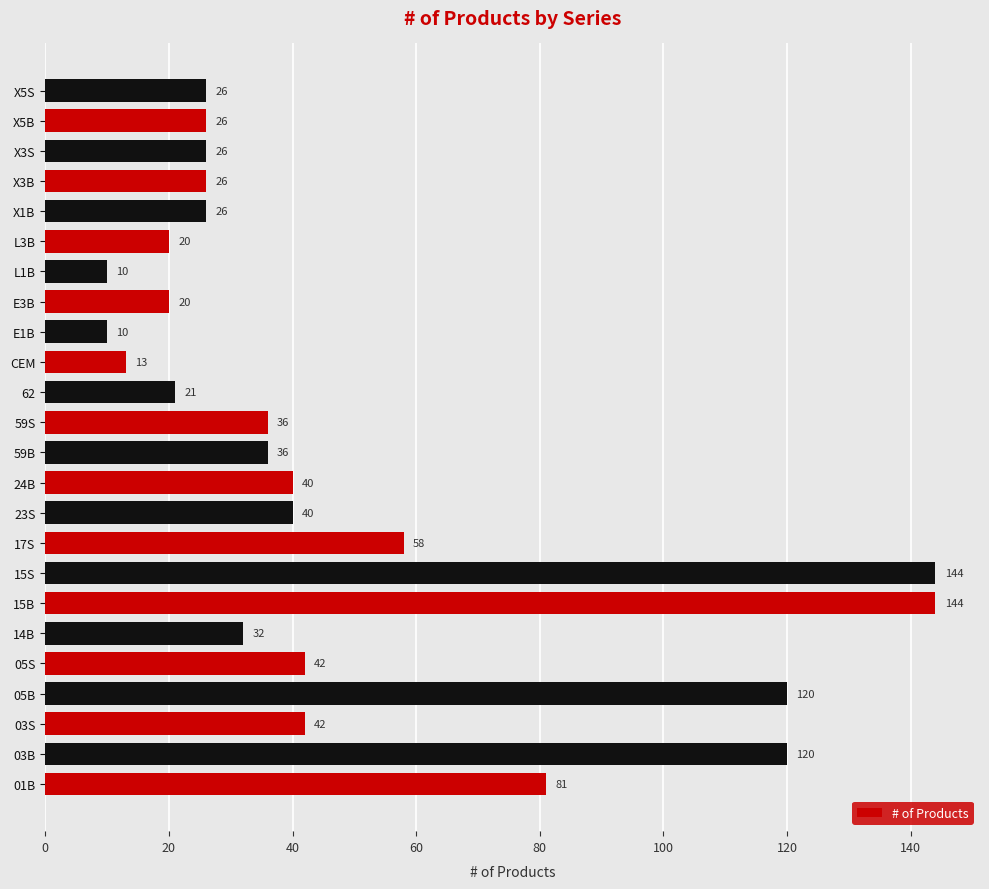

What is the smallest value displayed?

10